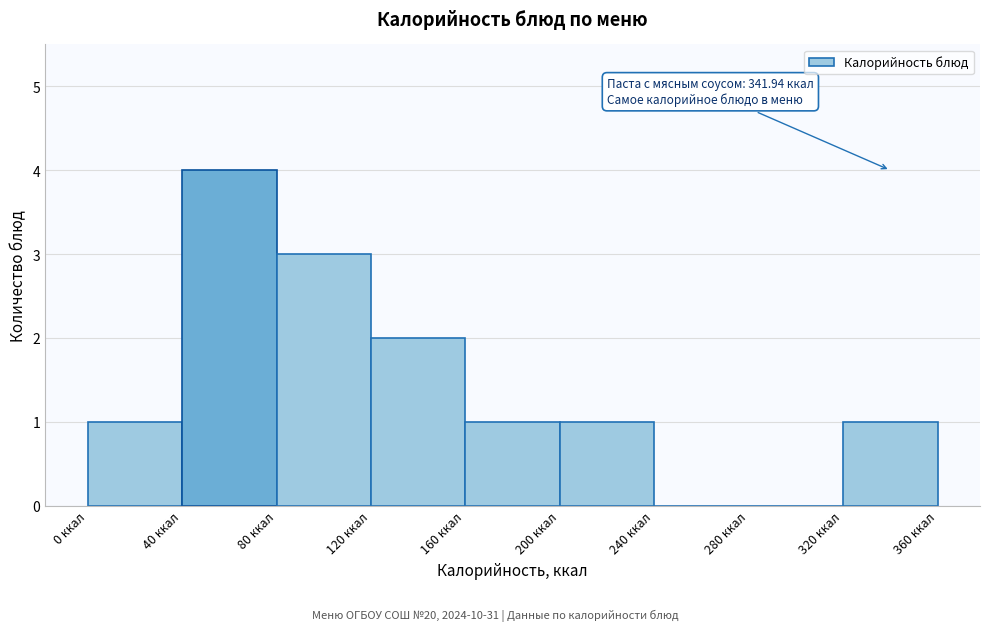

Which range on the x-axis has the tallest bar?

40 to 80